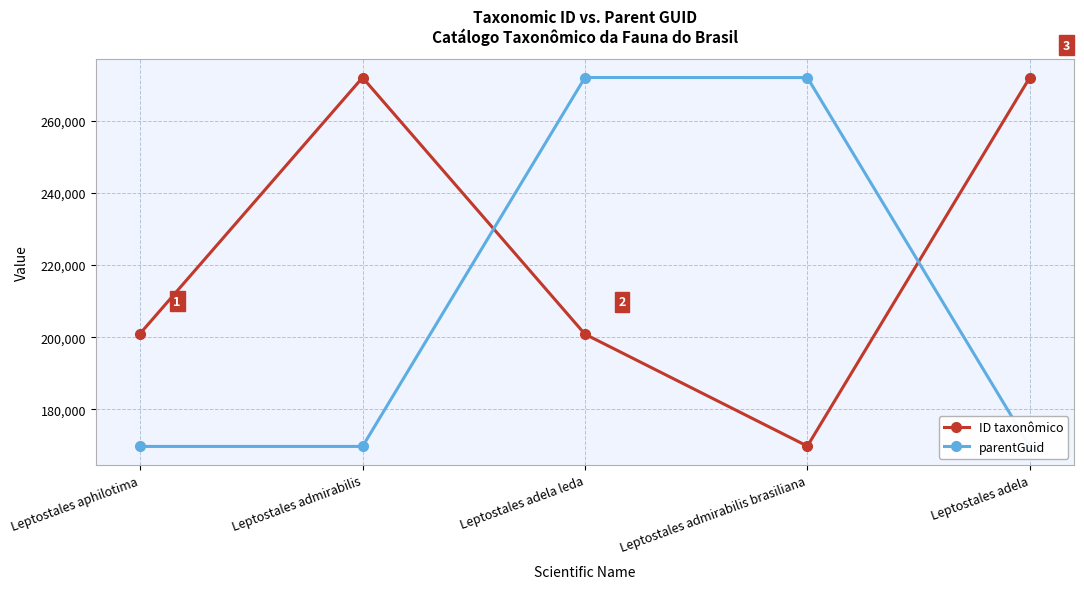

What is the difference between the highest and lowest values at Leptostales adela leda?

71122